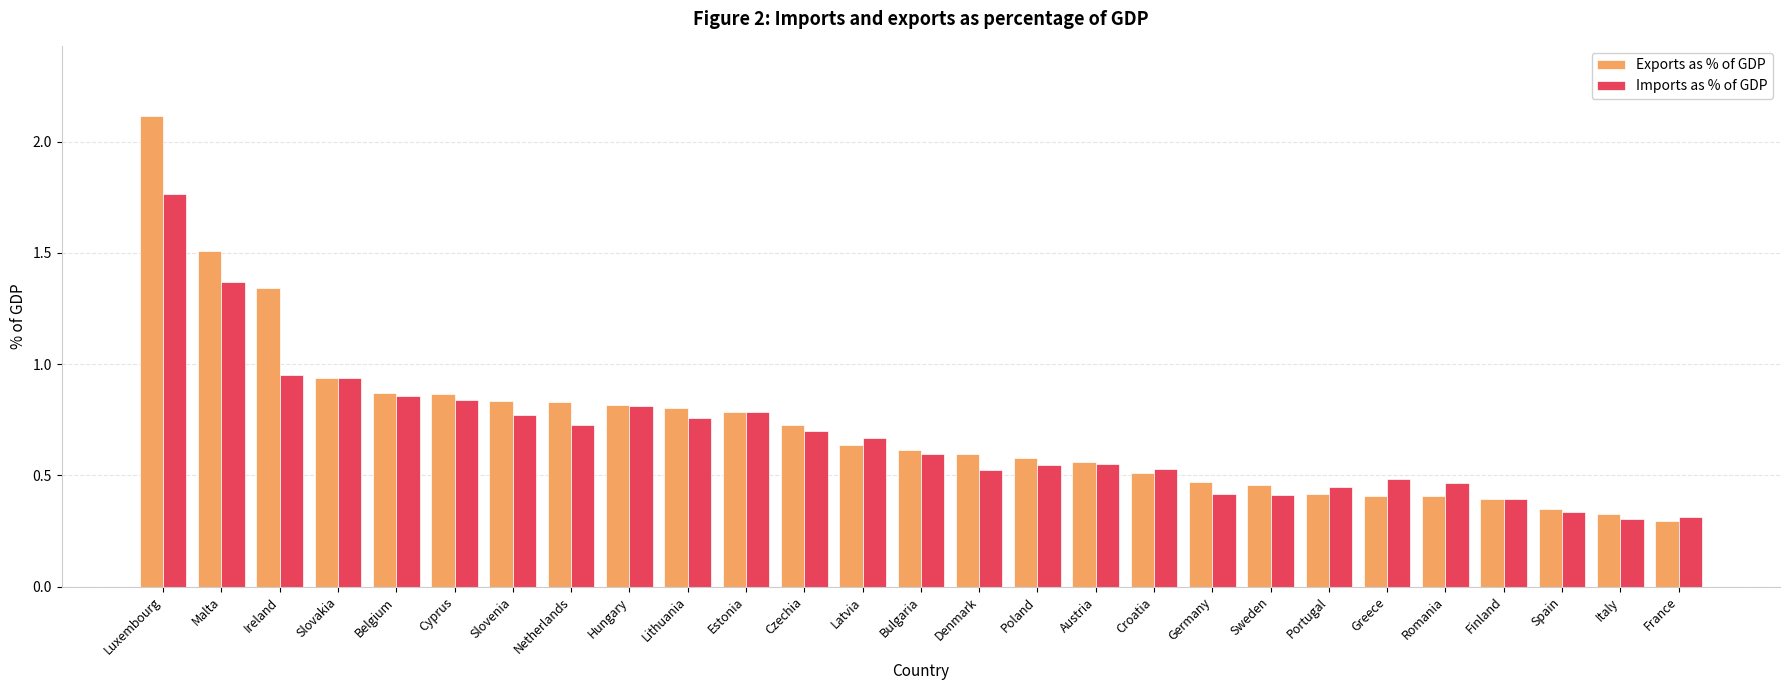

At how many categories does at least one series exceed 2?

1